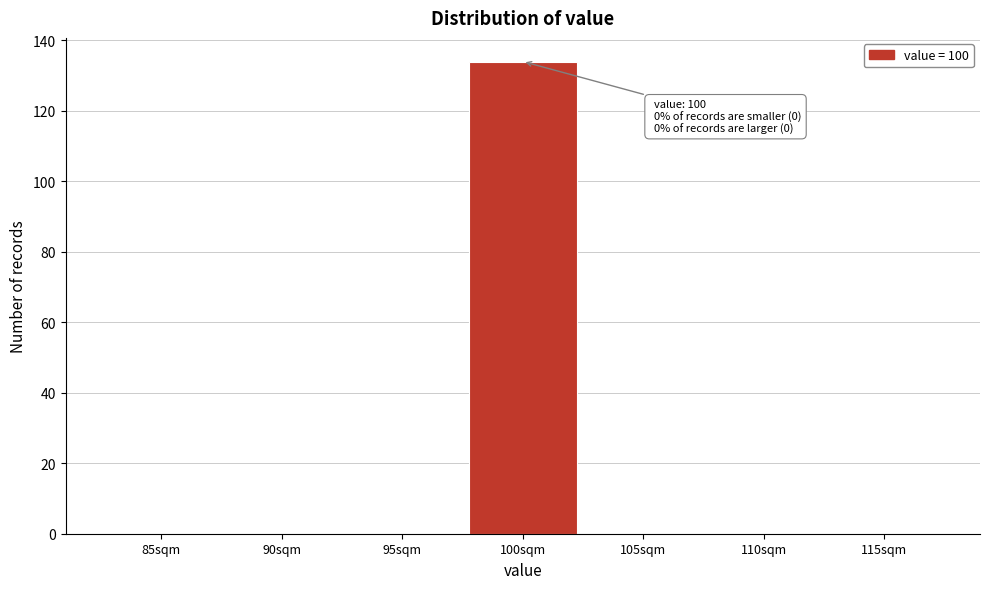

Reading right to left, extract all data points from this chart.

115sqm=0	110sqm=0	105sqm=0	100sqm=134	95sqm=0	90sqm=0	85sqm=0